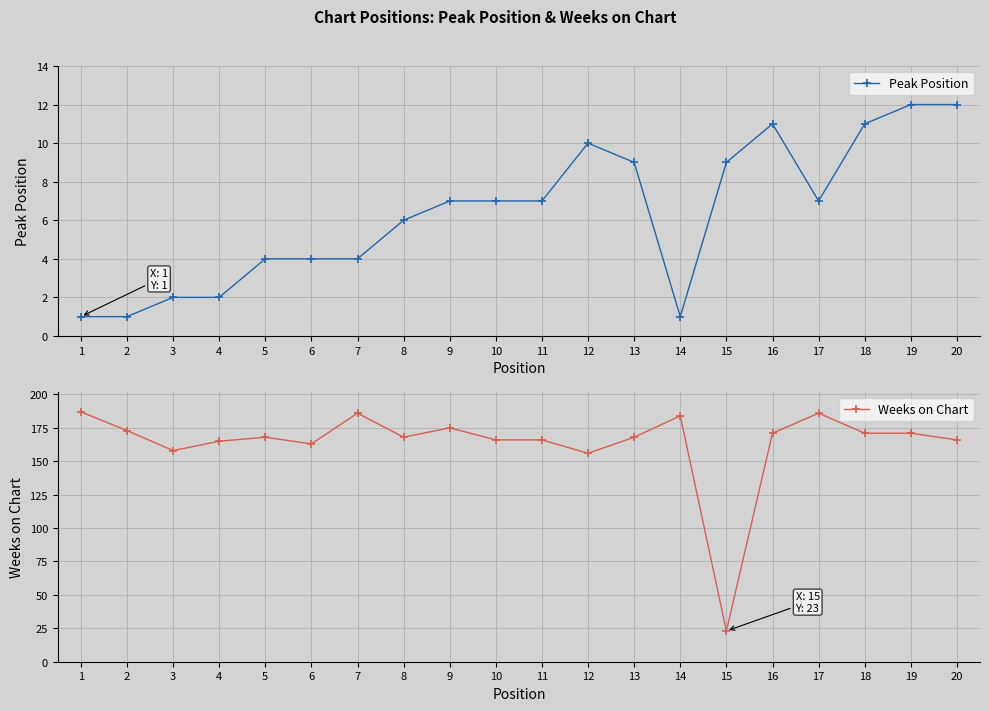

Which series has the largest range (max minus min)?

Weeks on Chart